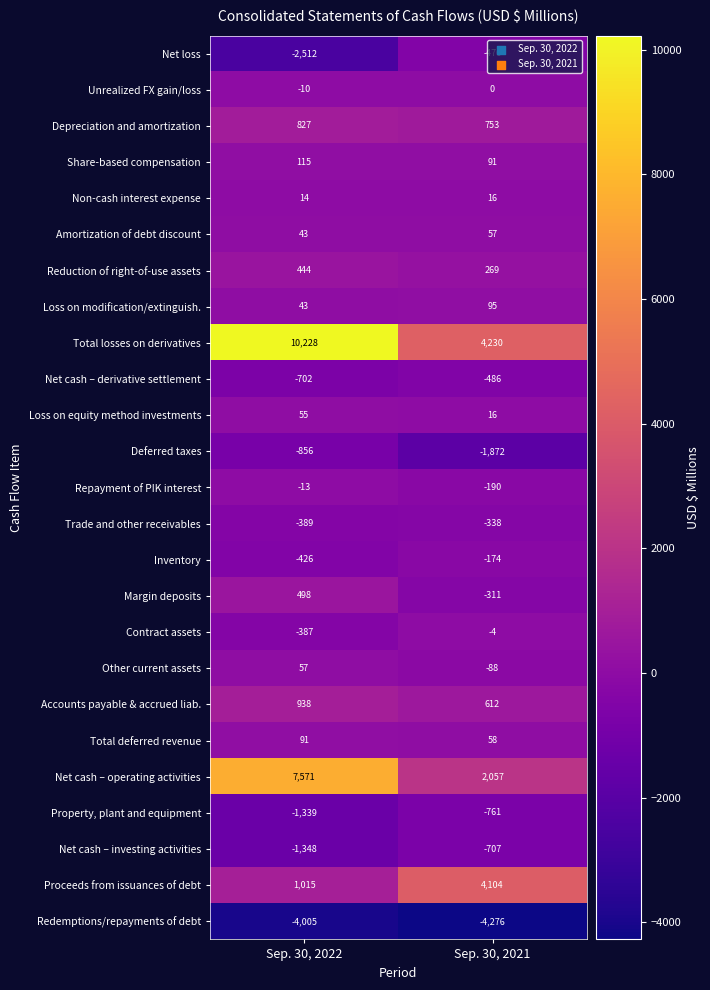

Which label corresponds to the largest value in the chart?

Sep. 30, 2022